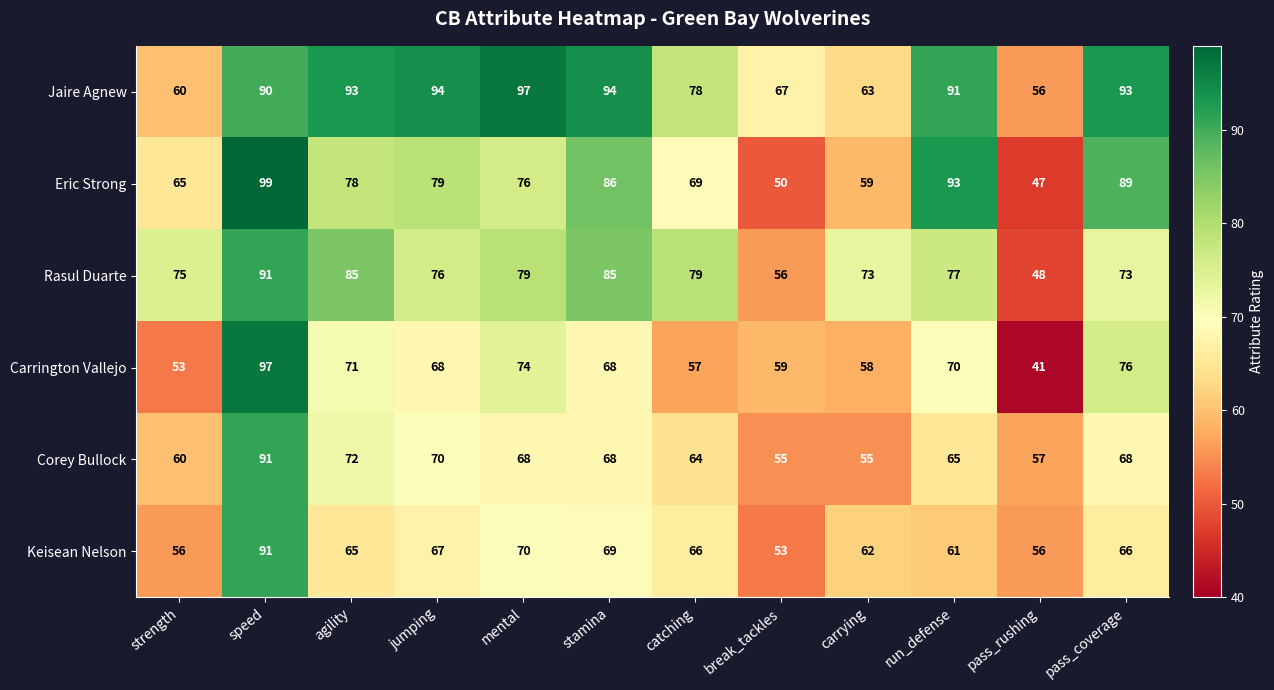

Which series has the largest range (max minus min)?

Carrington Vallejo